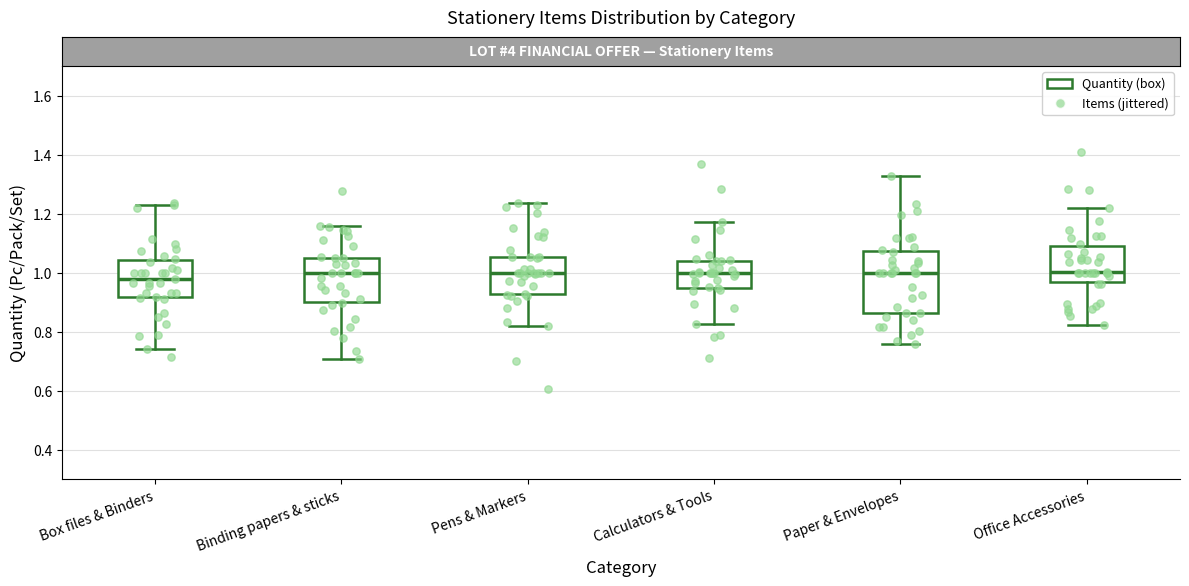

Comparing the boxes themselves (not the whiskers), which one is the tallest?

Paper & Envelopes